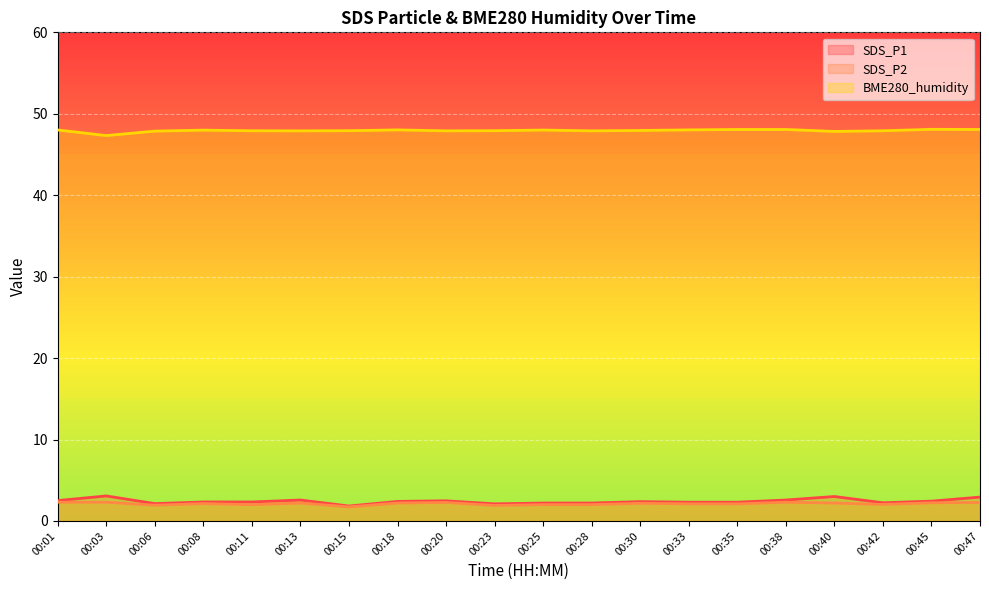

The value of BME280_humidity at 00:38 is 22.8. True or false?

False